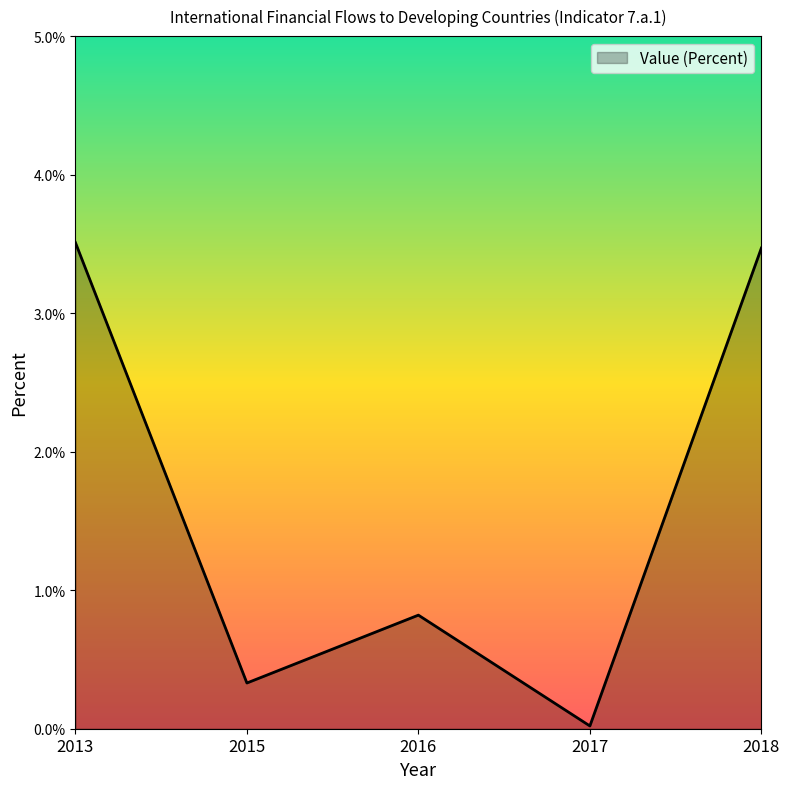

Is it true that the value at 2013 is 3.5?

True